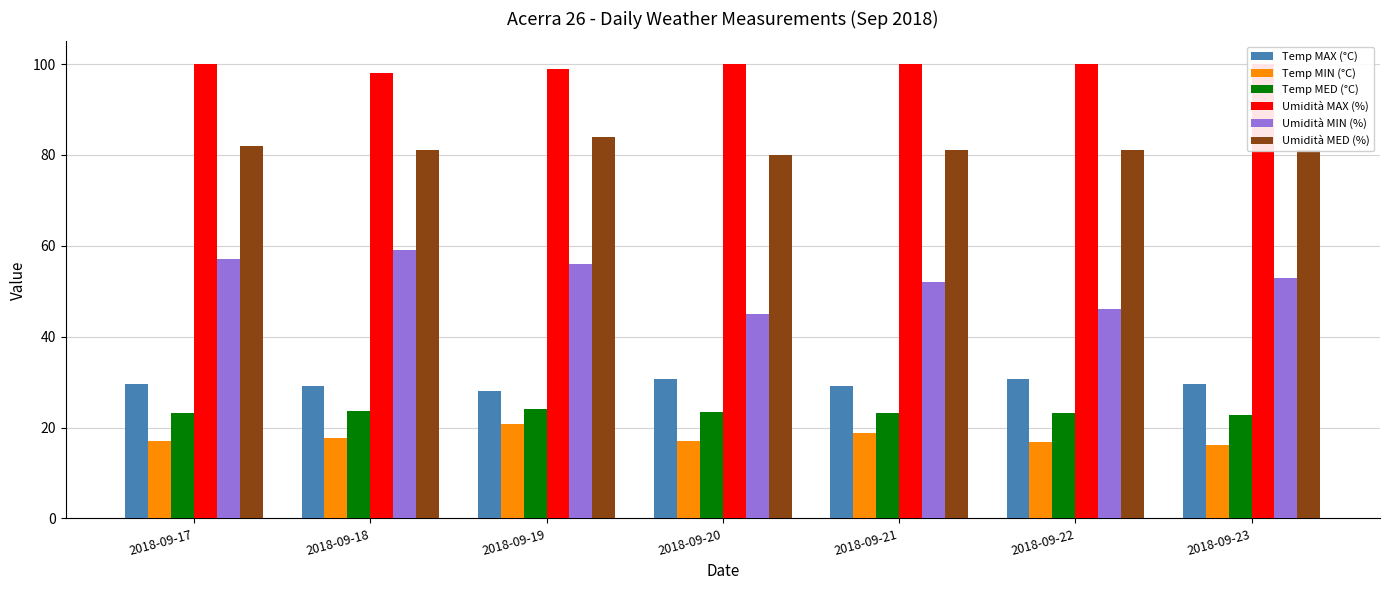

At which category is the sum across all series the highest?

2018-09-19